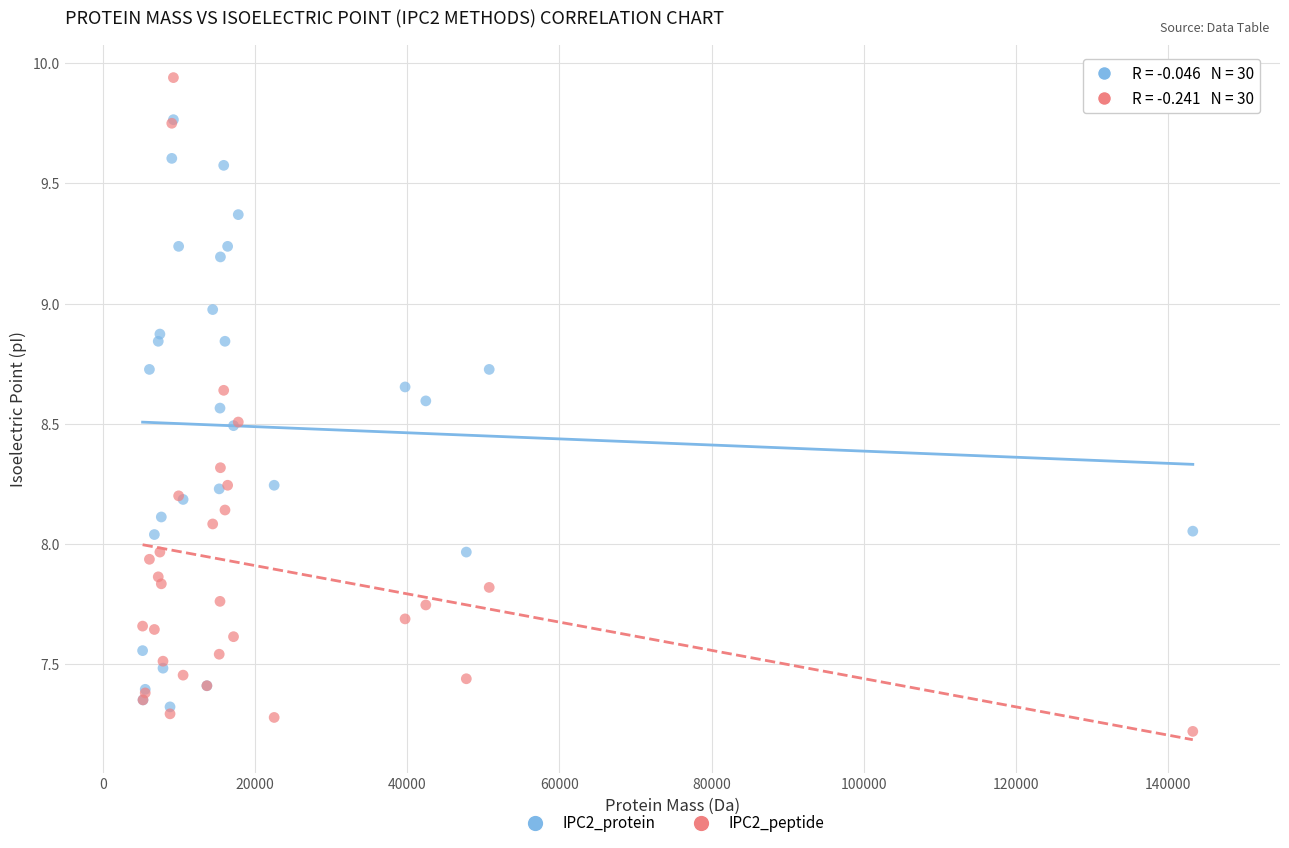

Which series reaches the maximum Y coordinate?

IPC2_peptide